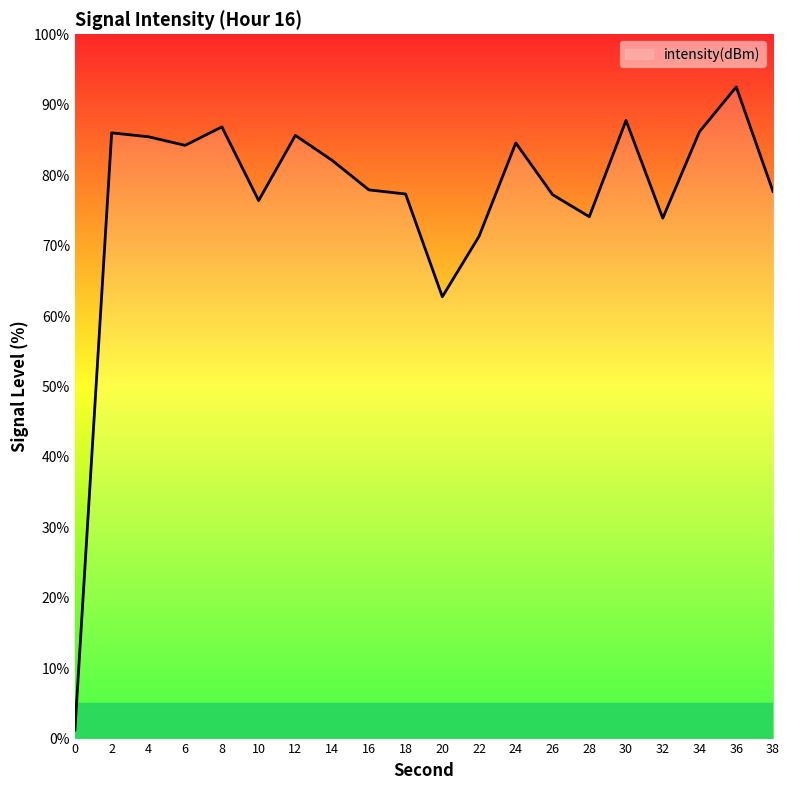

What is the maximum value shown in the chart?

92.5